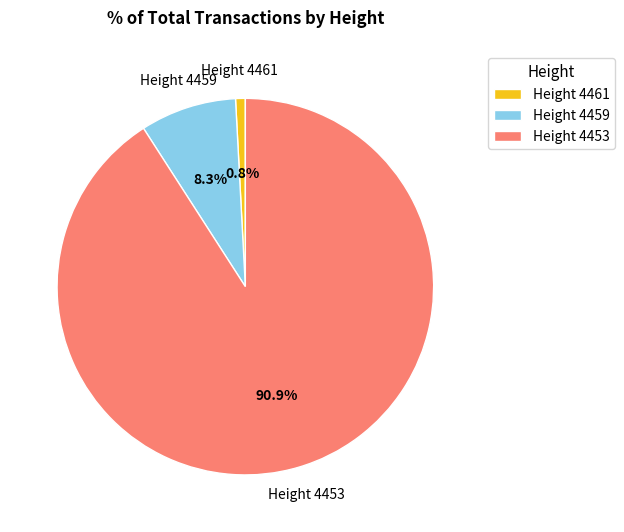

Between Height 4453 and Height 4459, which is larger?

Height 4453